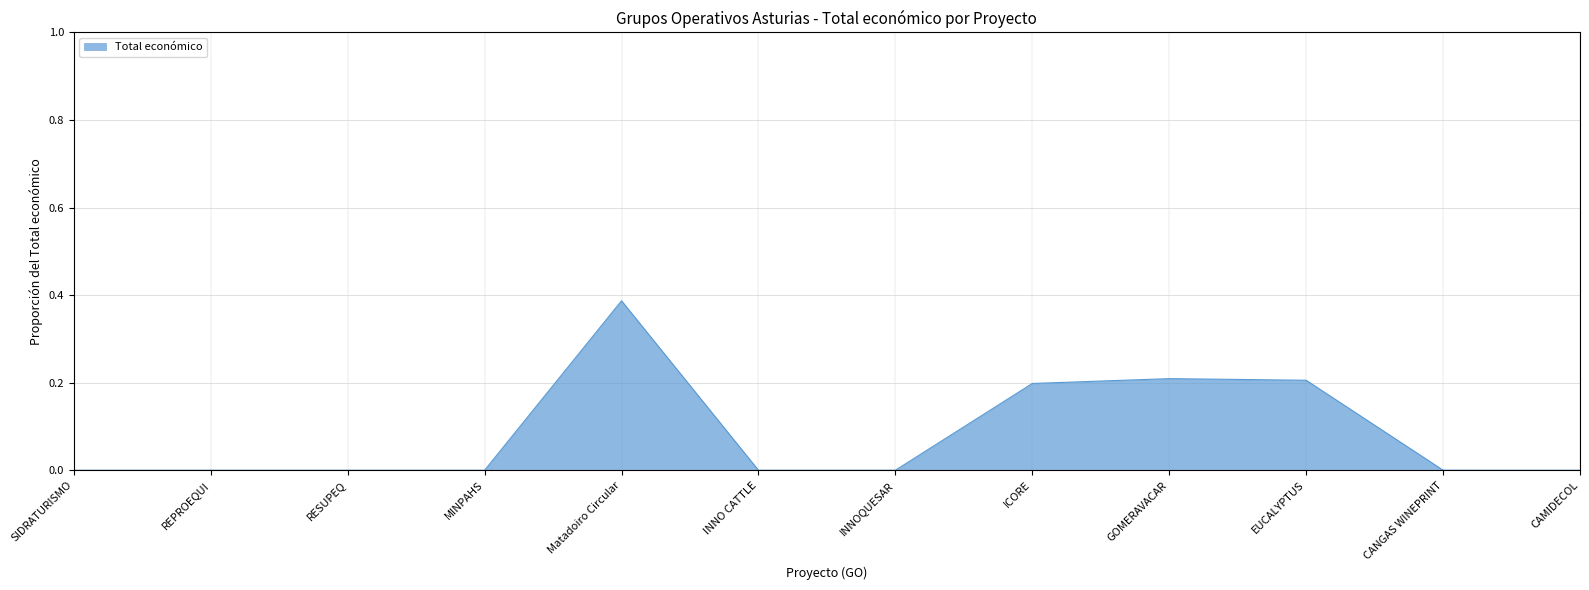

What position from the left is INNO CATTLE?

6